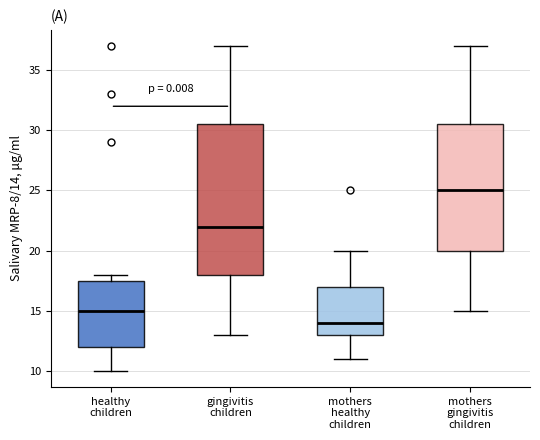

Where does the lower whisker of the box for mothers gingivitis children end on the y-axis? The values are not printed on the chart, so give them approximately, as read against the axis.

15.0